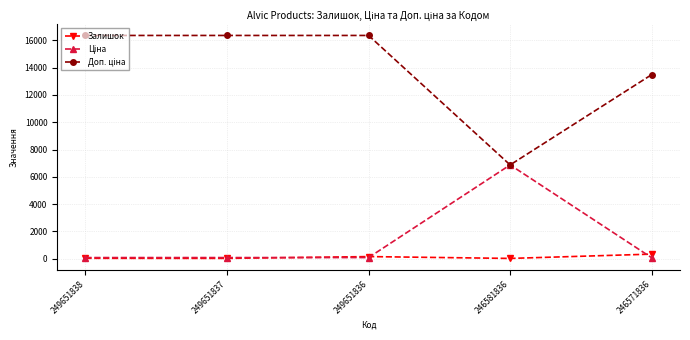

The Залишок series shows 326.0 at 246571836. True or false?

True